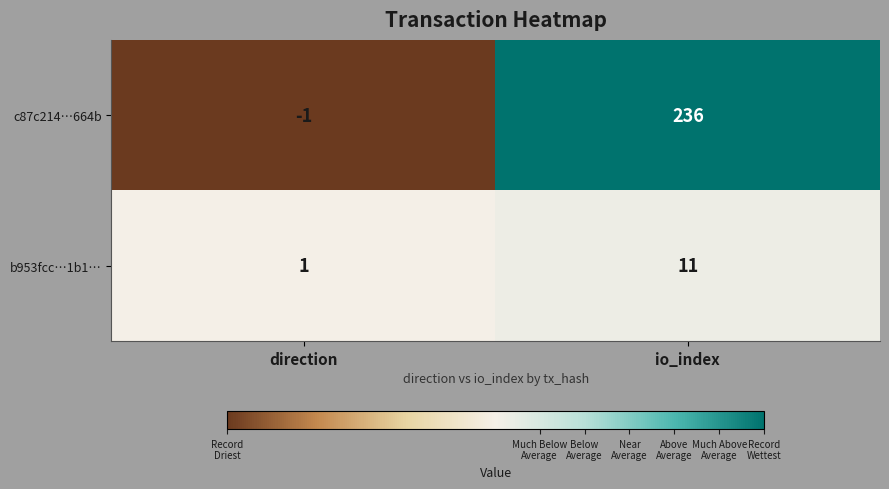

What is the sum of all c87c214…664b values?

235